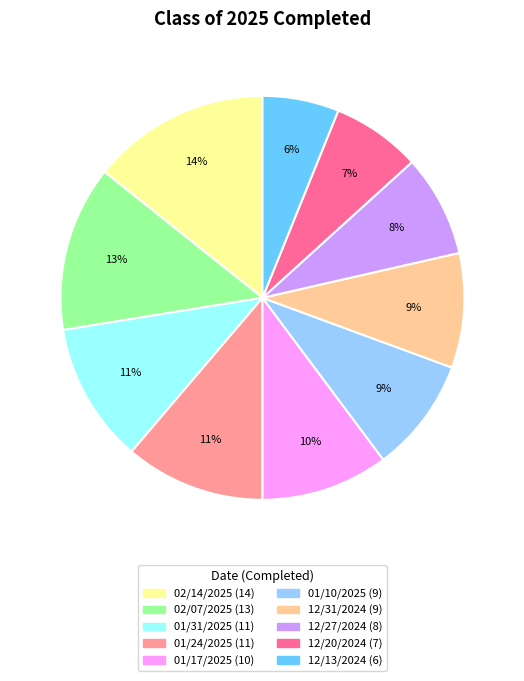

Between 02/14/2025 and 12/20/2024, which is larger?

02/14/2025